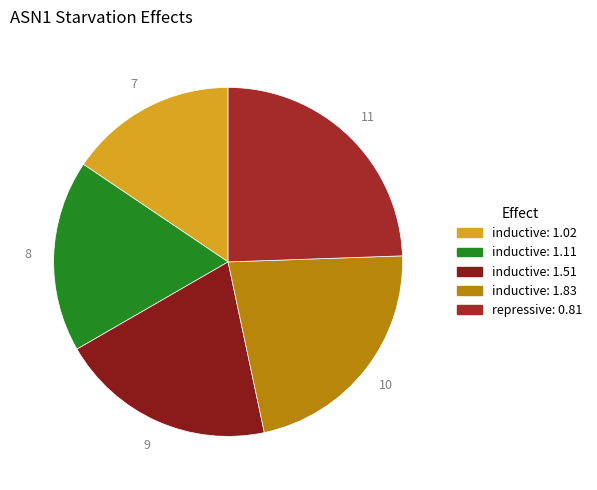

Between inductive: 1.11 and inductive: 1.02, which is larger?

inductive: 1.11